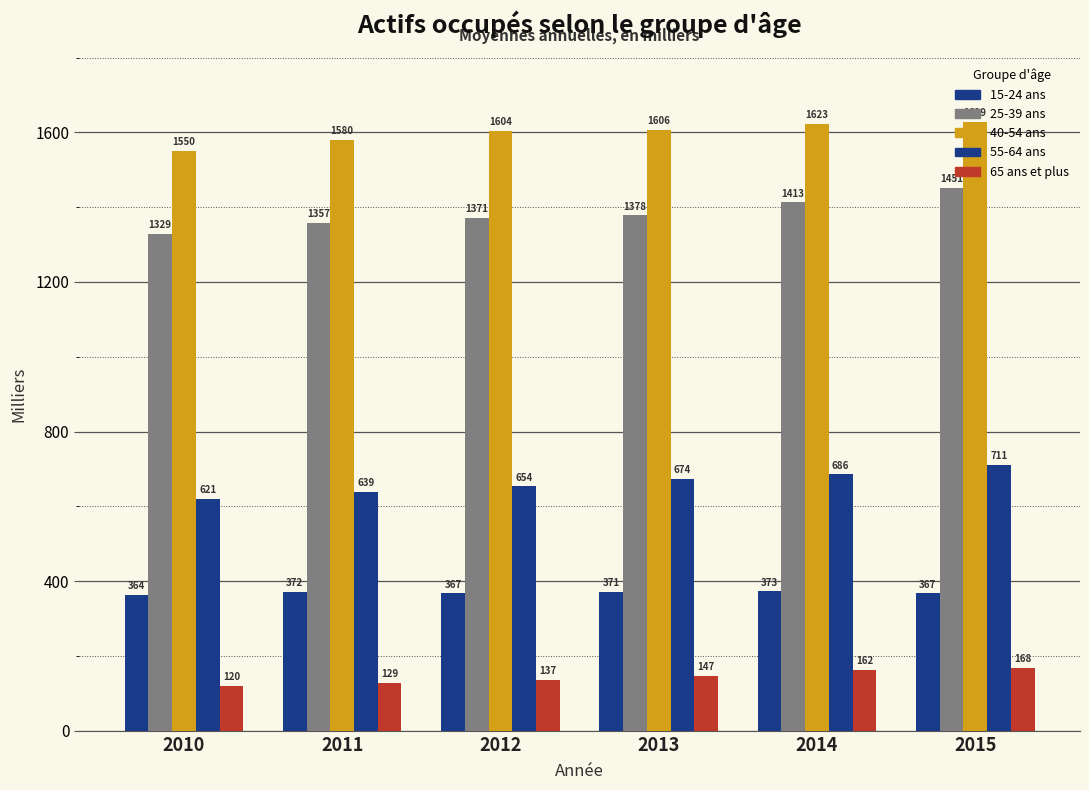

Reading left to right, list all the values displayed in this chart.

15-24 ans: 2010=363.5	2011=371.6	2012=367.3	2013=370.6	2014=372.5	2015=367.2
25-39 ans: 2010=1329.2	2011=1357.5	2012=1370.8	2013=1378.0	2014=1412.5	2015=1450.9
40-54 ans: 2010=1550.3	2011=1580.2	2012=1603.7	2013=1606.3	2014=1622.8	2015=1628.9
55-64 ans: 2010=621.0	2011=638.8	2012=653.7	2013=673.6	2014=685.9	2015=711.2
65 ans et plus: 2010=120.5	2011=128.8	2012=137.1	2013=147.2	2014=162.2	2015=167.7